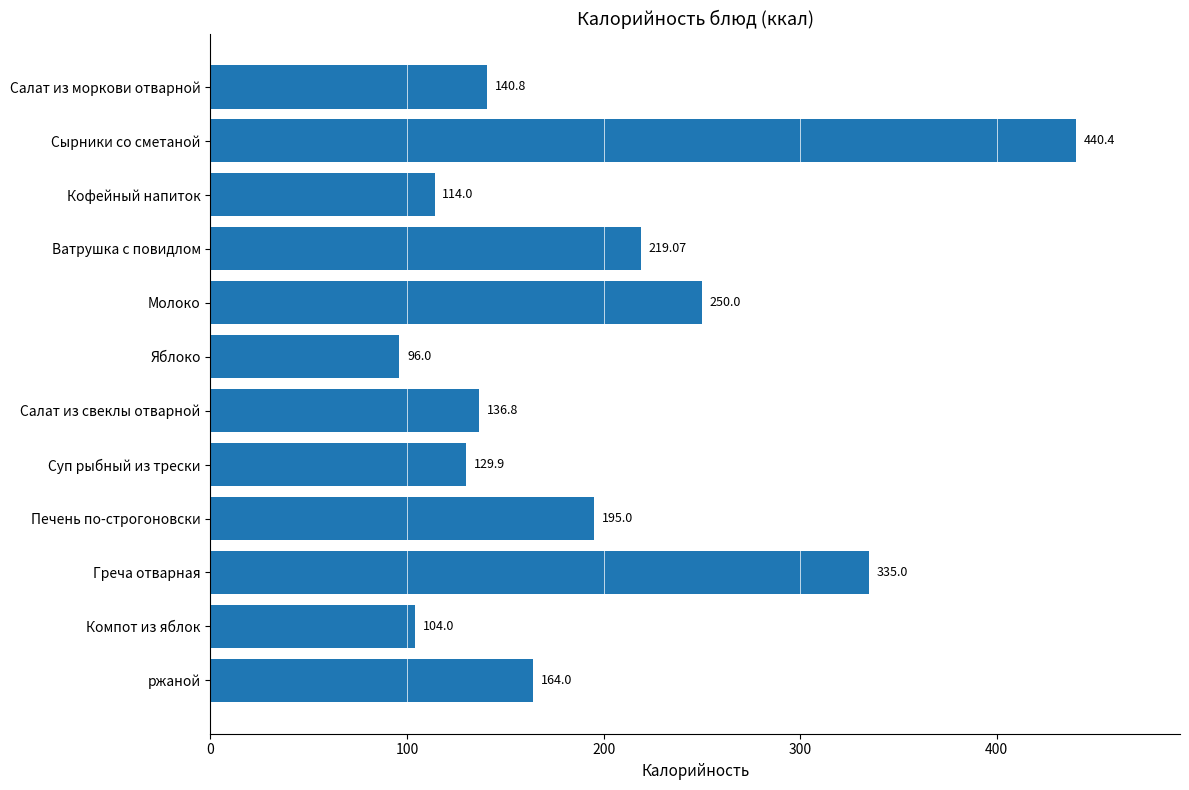

What is the sum of all values?

2325.0